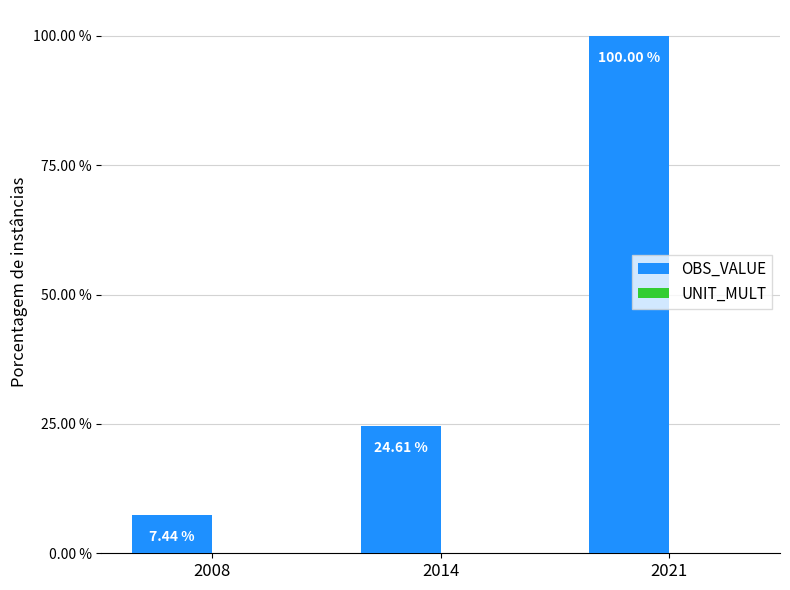

Between 2014 and 2021, which series saw the biggest shift?

OBS_VALUE